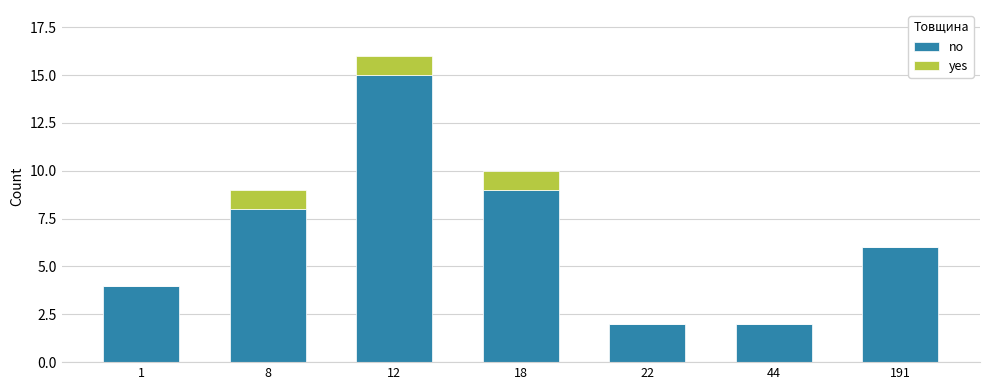

Are the bars grouped side by side (vs. stacked)?

No